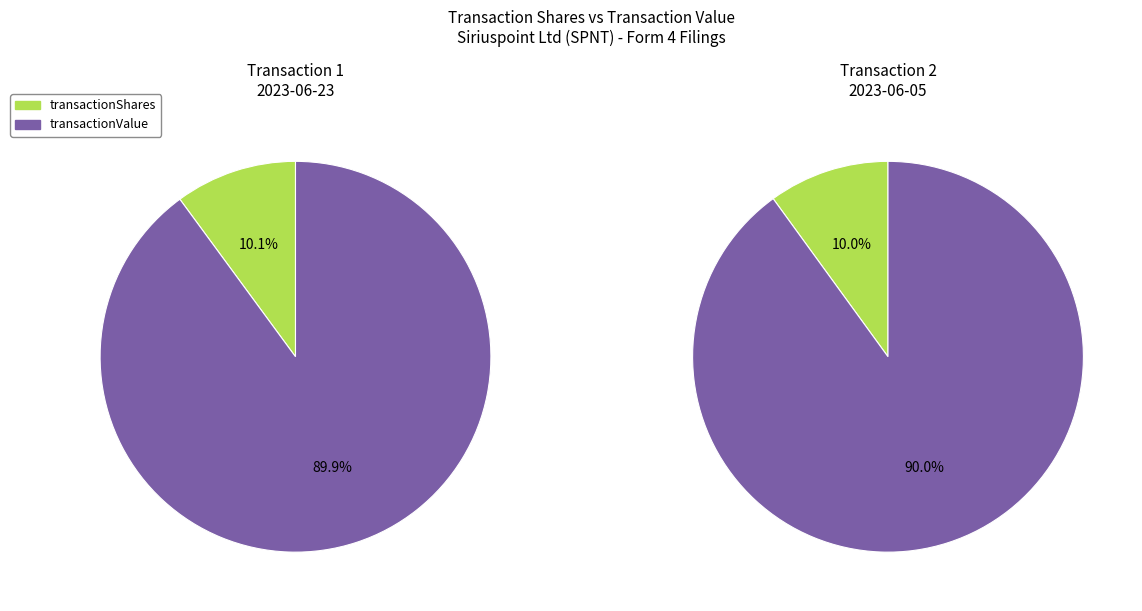

To the nearest percent, what is the difference between the largest and smallest slice percentages?

80%